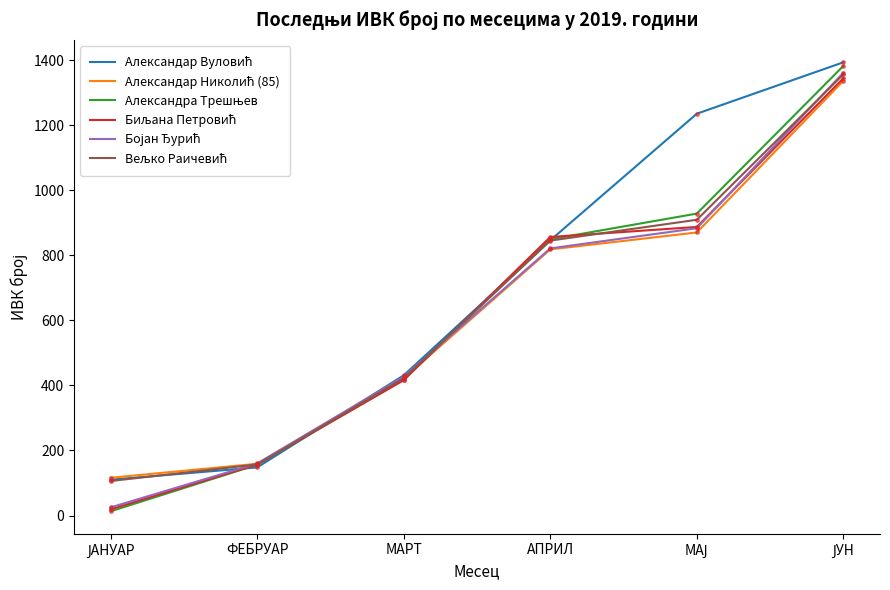

What is the total value across all series at ФЕБРУАР?

937